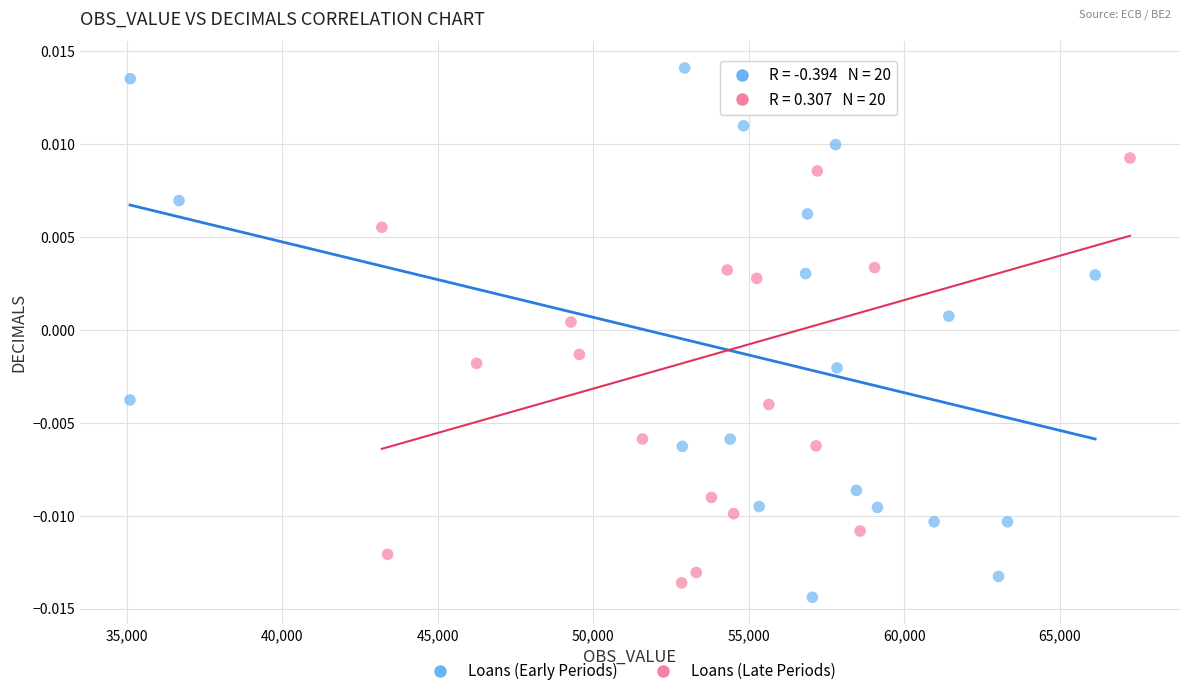

Which series contains the lowest Y value?

Loans (Early Periods)